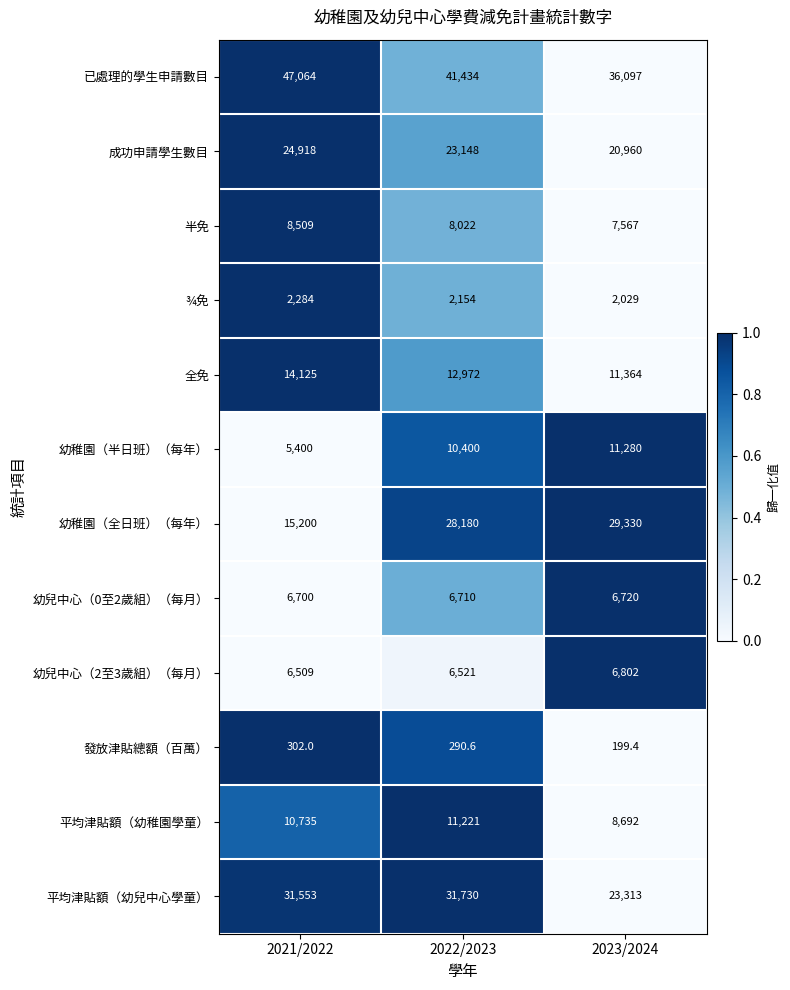

What is the difference between the 已處理的學生申請數目 values at 2023/2024 and 2021/2022?

10967.0